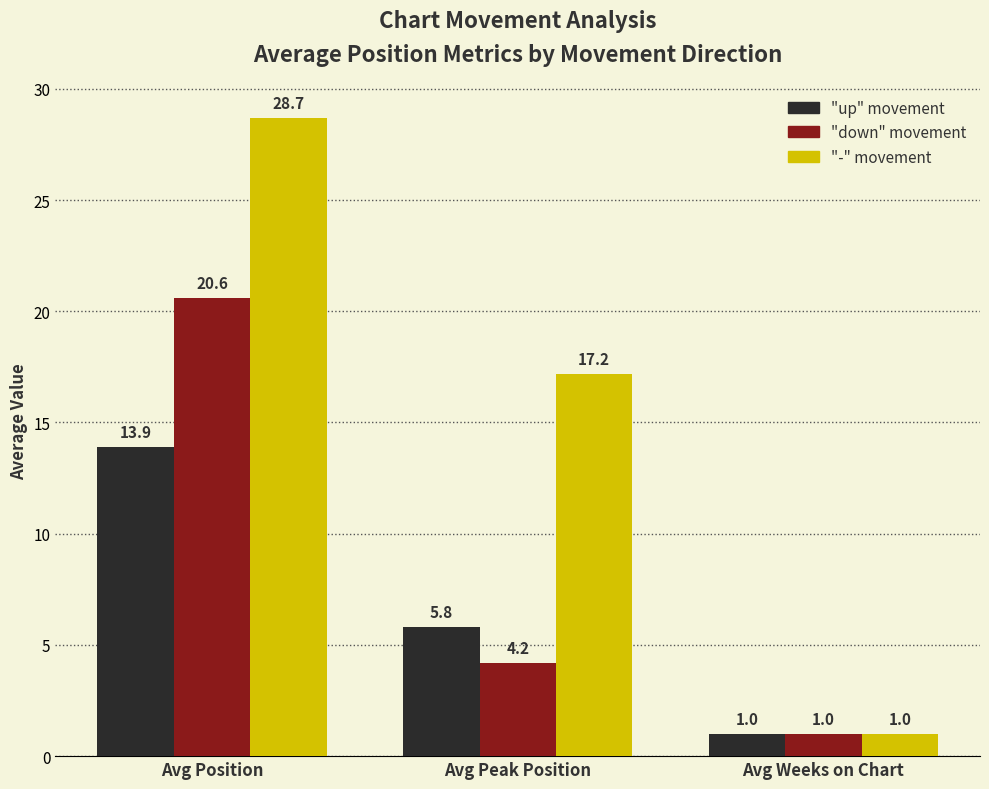

What is the difference between the highest and lowest values at Avg Peak Position?

13.0